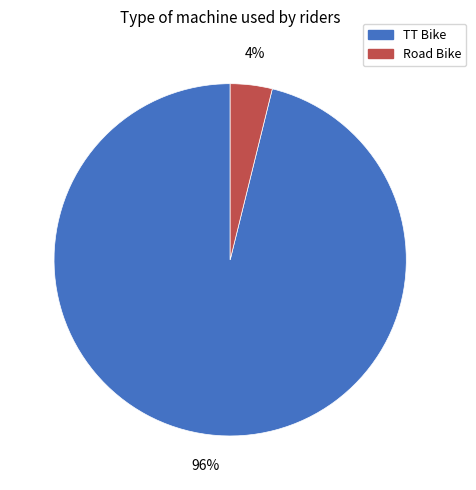

Which category has the biggest portion of the pie?

TT Bike